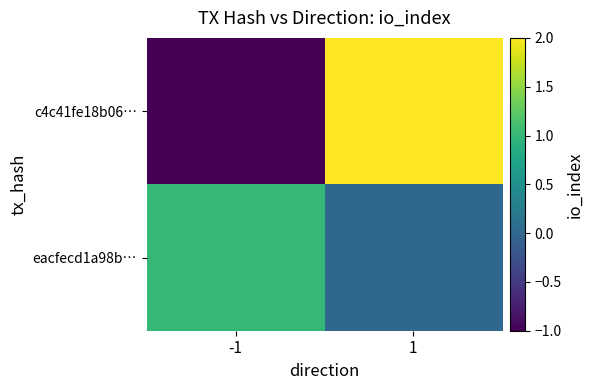

Reading right to left, what are all the values shown in this chart?

c4c41fe18b06…: 1=2	-1=-1
eacfecd1a98b…: 1=0	-1=1